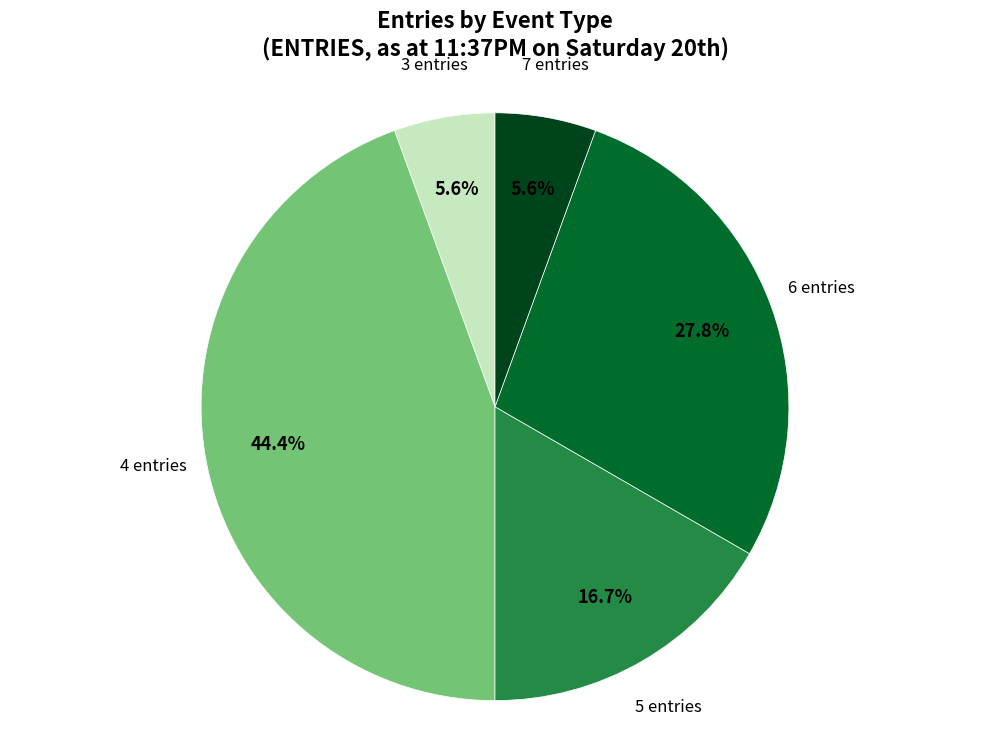

Is there a majority slice in this chart?

No